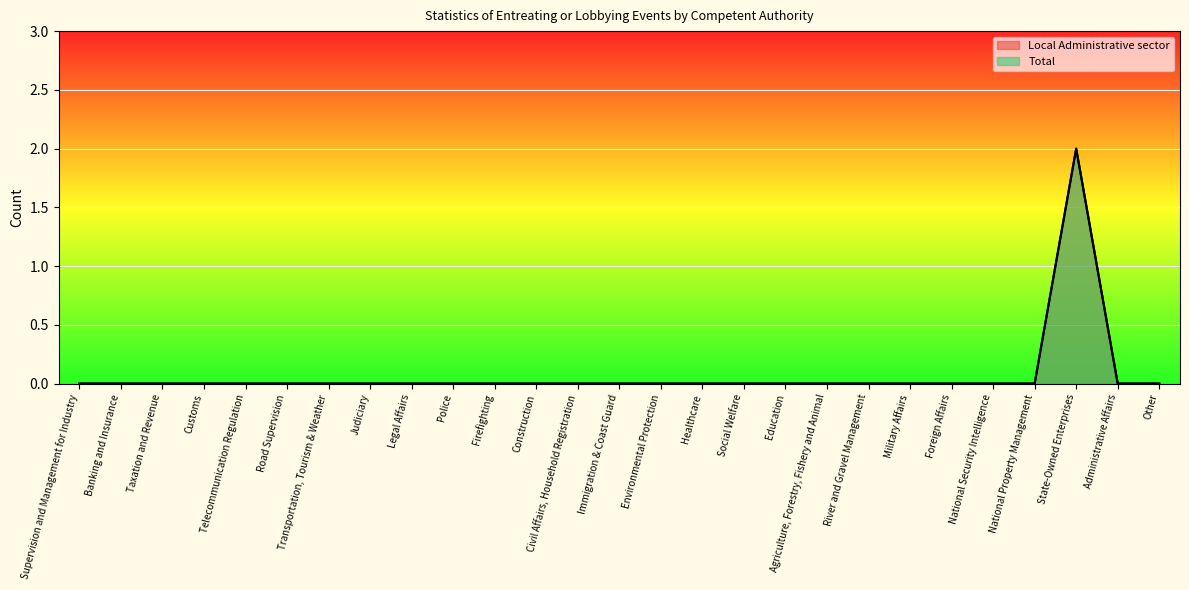

How many data points in Local Administrative sector are above 0?

1